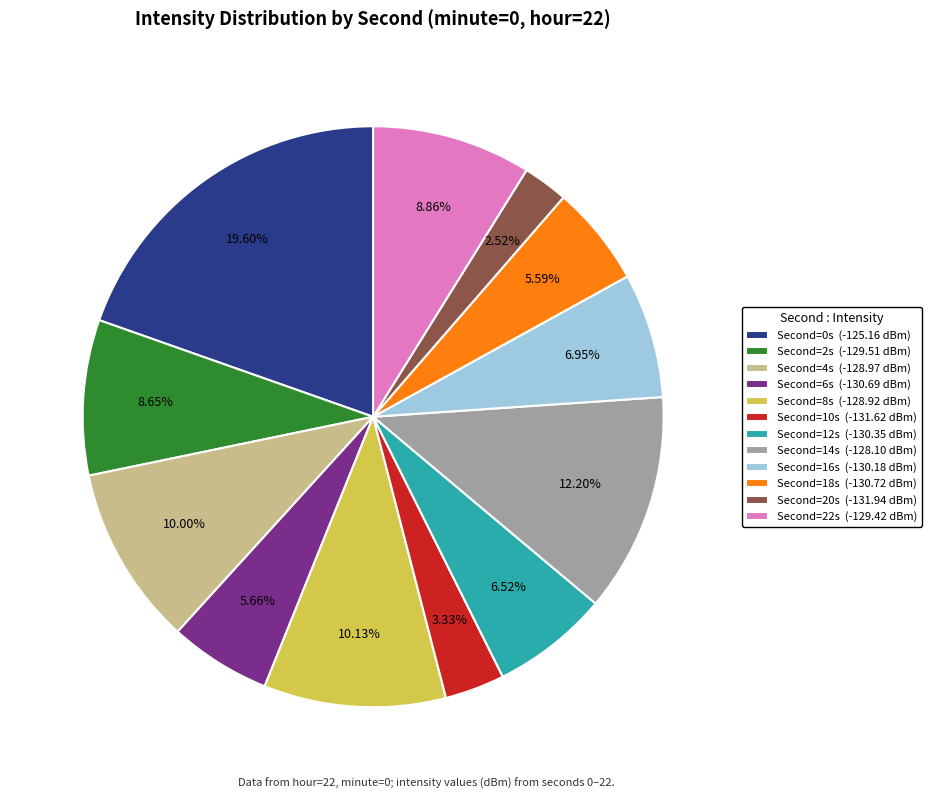

Is there any slice that represents more than half of the pie?

No